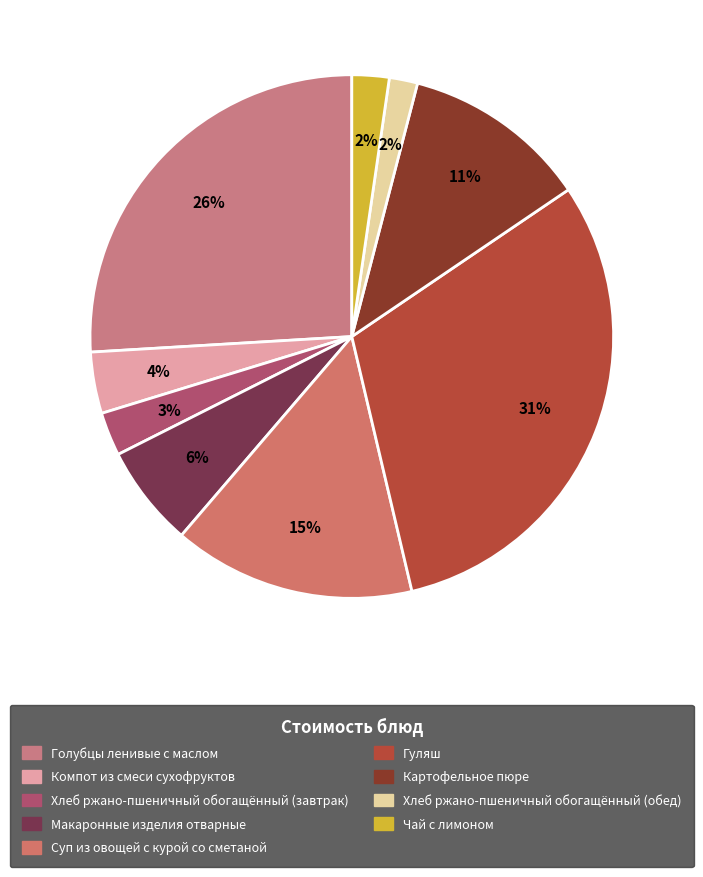

Is it true that Картофельное пюре is 11% of the pie?

True